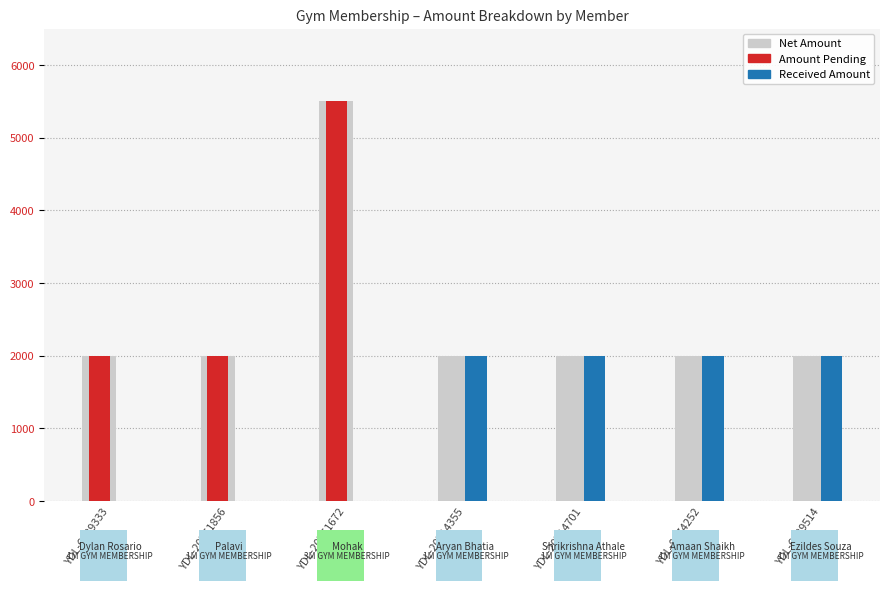

Are the bars horizontal?

No